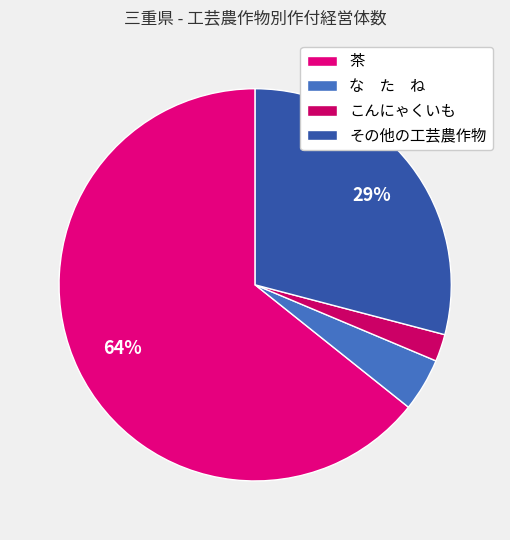

How many slices are in this pie chart?

4